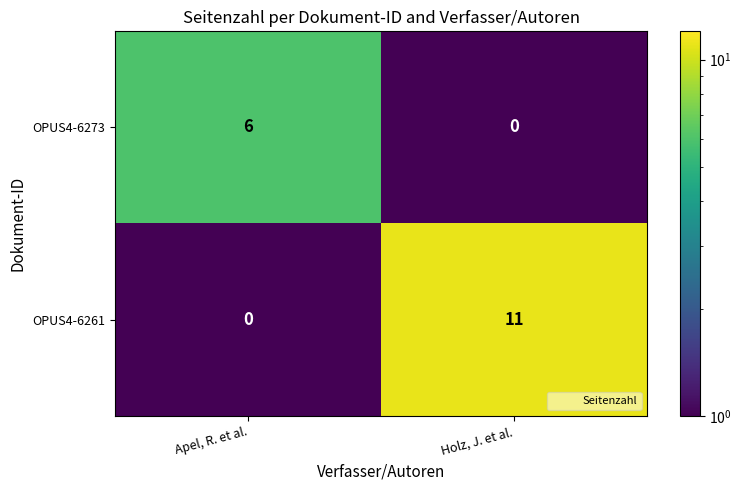

Is it true that OPUS4-6261 equals 0 at Apel, R. et al.?

True